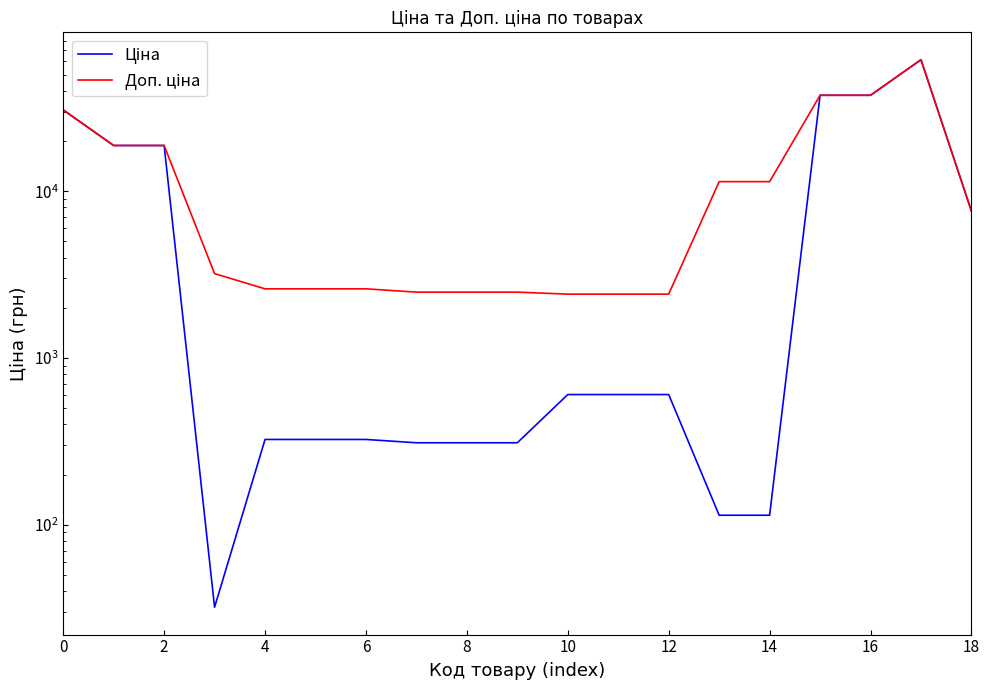

Rank the categories by Доп. ціна value from highest to lowest.

17, 15, 16, 0, 2, 4, 13, 14, 18, 6, 8, 10, 12, 14, 16, 18, 10, 11, 12